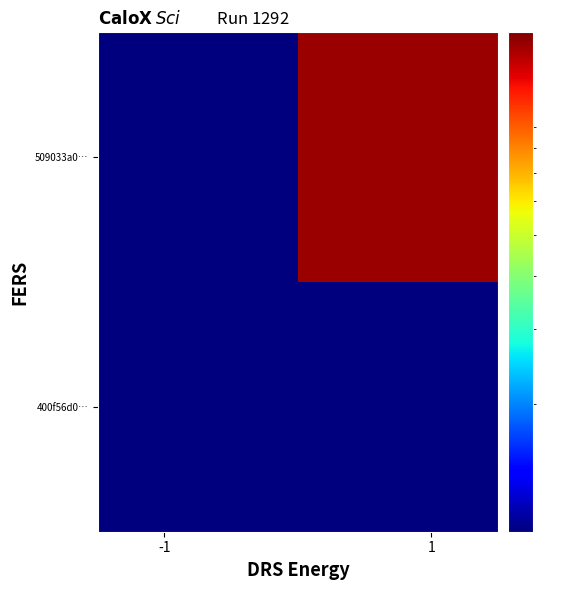

How many categories are shown in the chart?

2